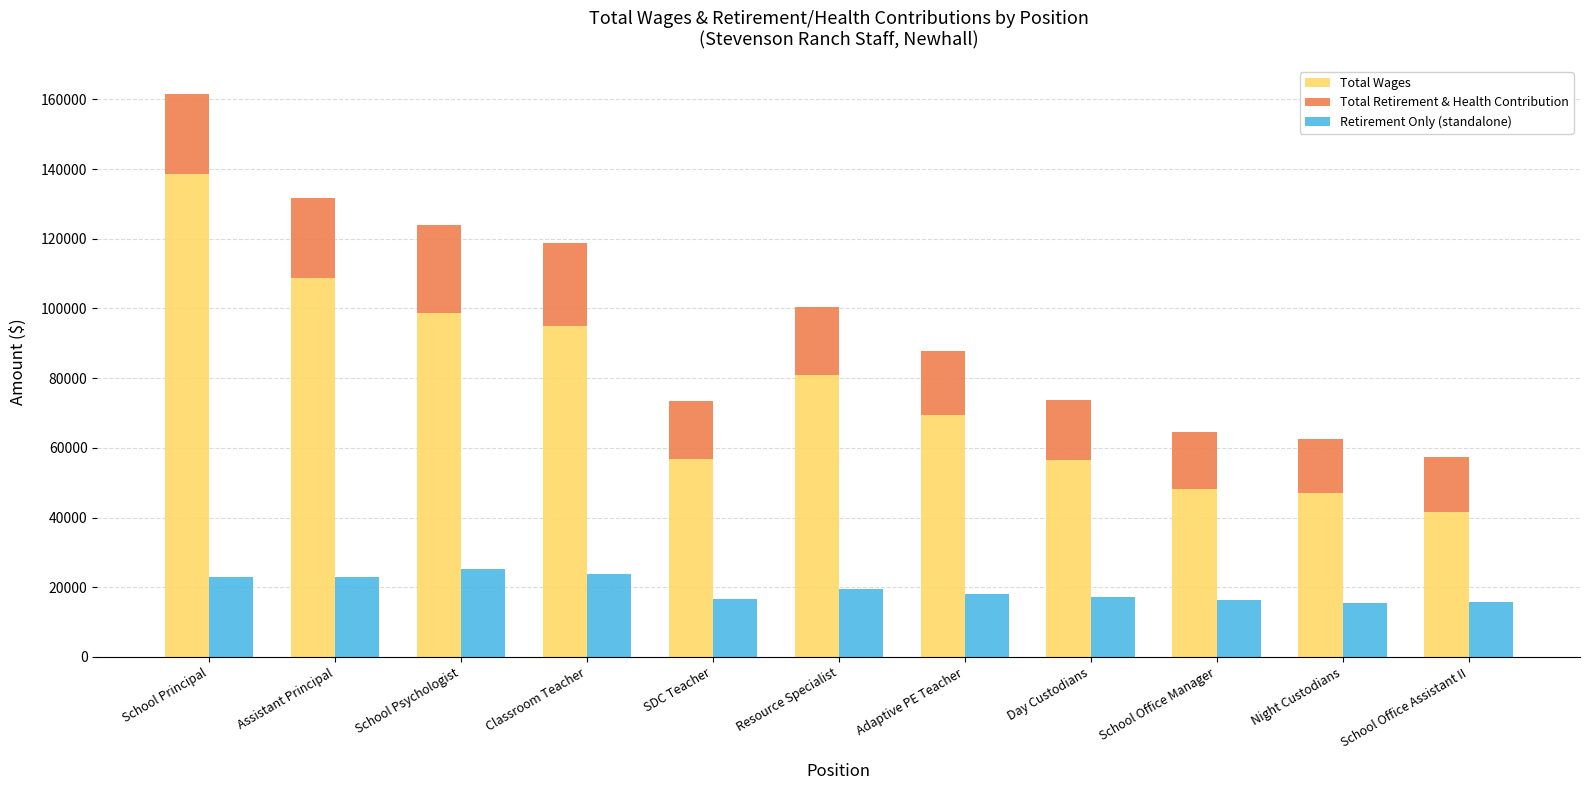

What position from the left is Assistant Principal?

2